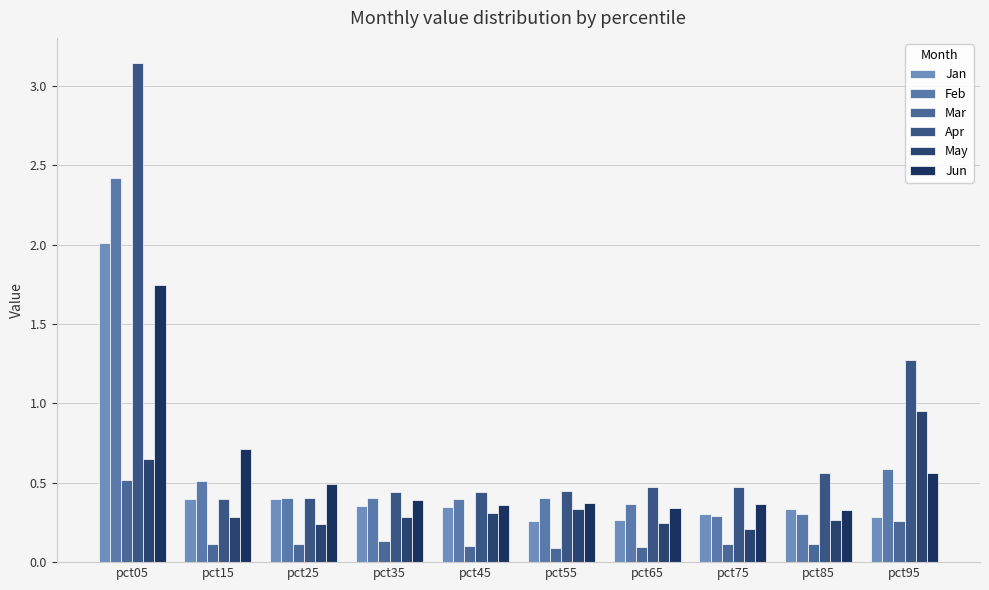

What is the difference between the Feb values at pct95 and pct55?

0.2